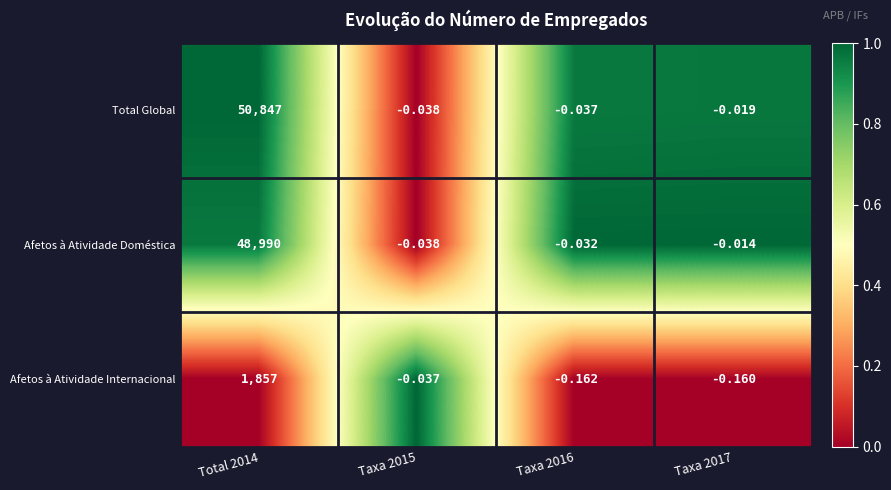

How many negative values does the Afetos à Atividade Doméstica series have?

3